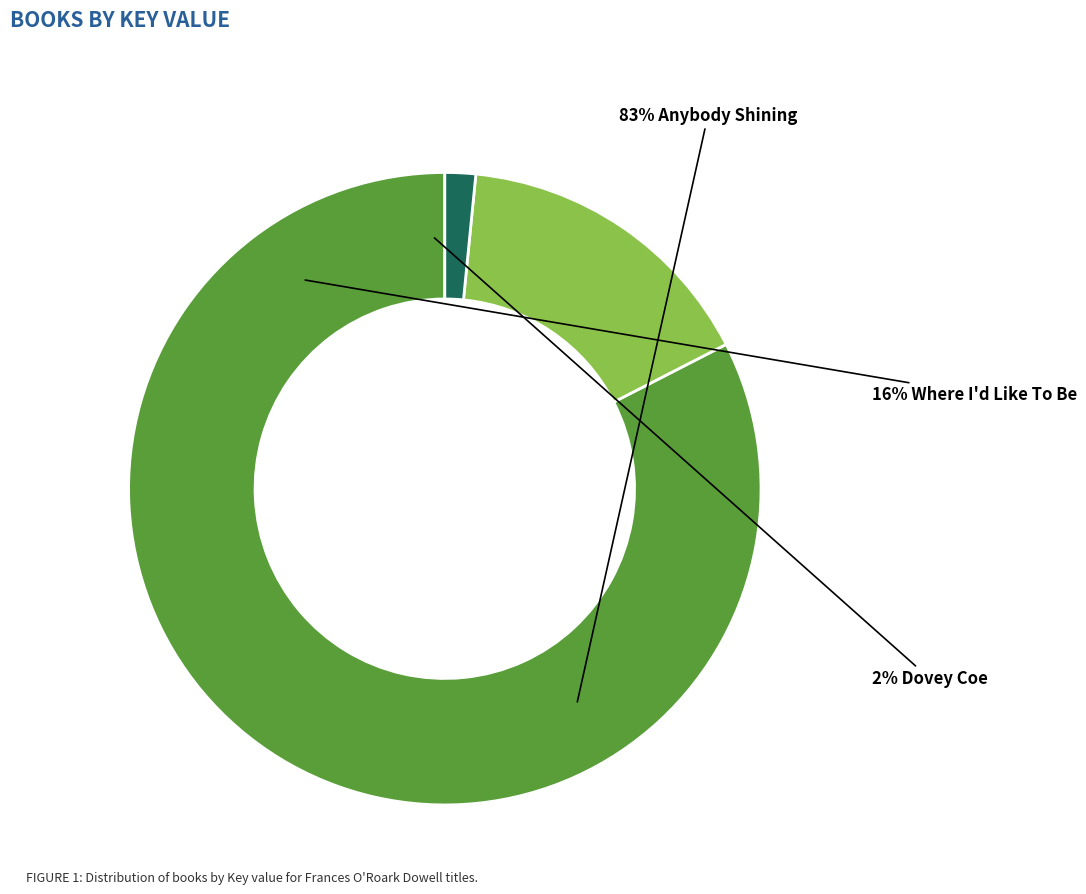

Which slice is the smallest?

Dovey Coe